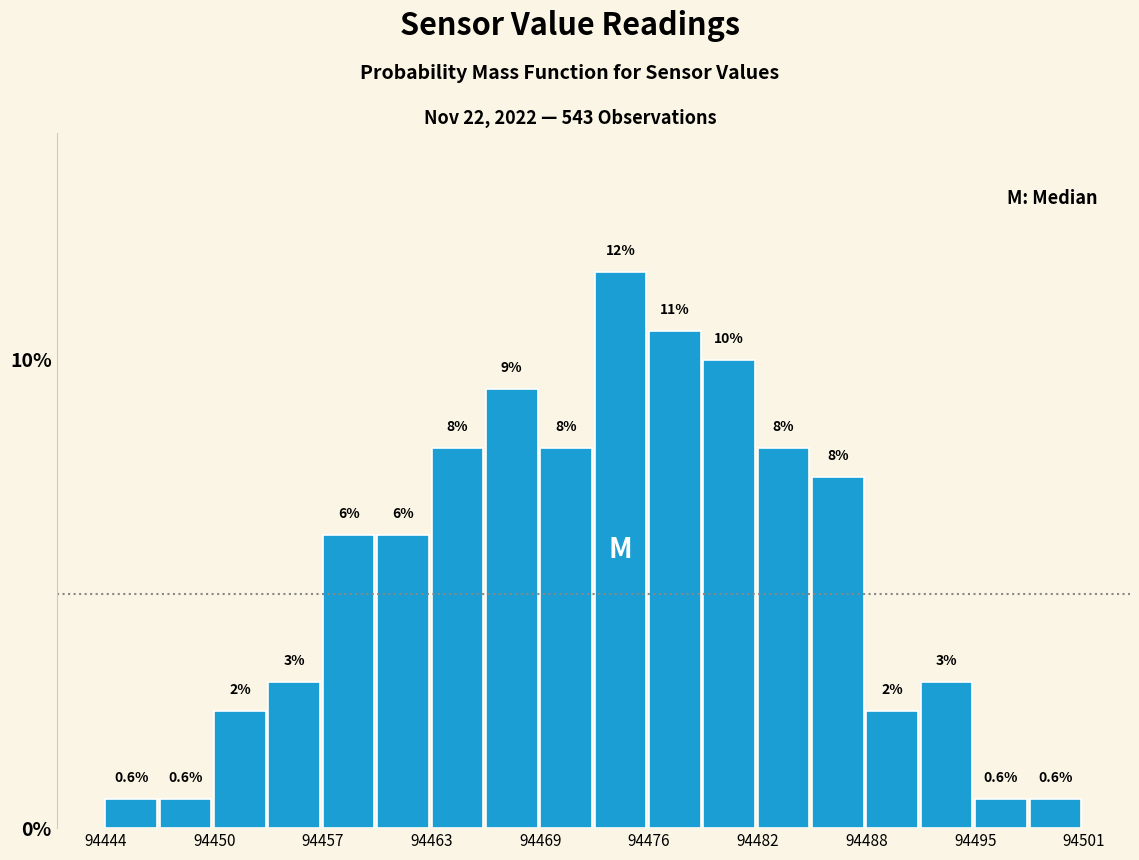

Read against the x-axis, roughly where is the centre of the tallest bar?

94474